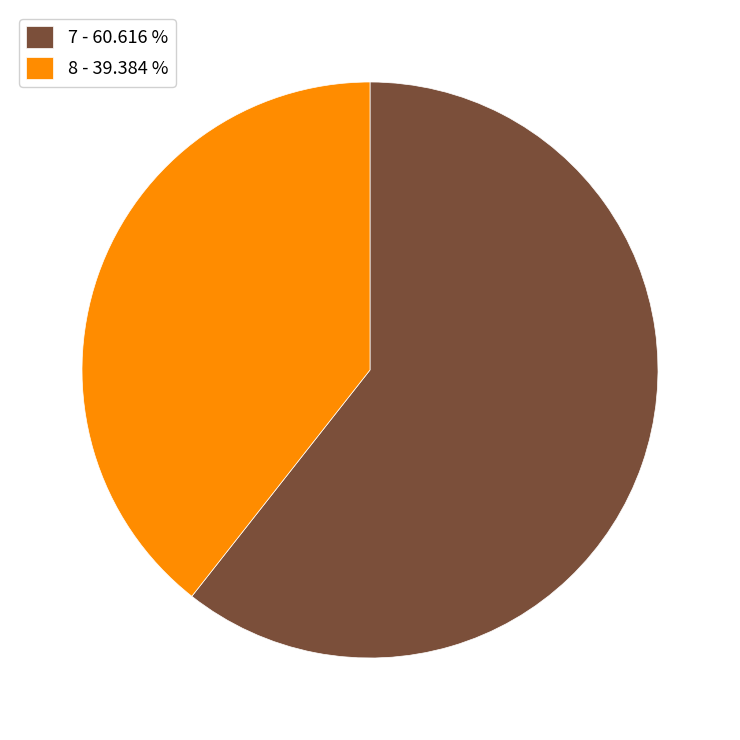

Count the number of slices in the pie.

2